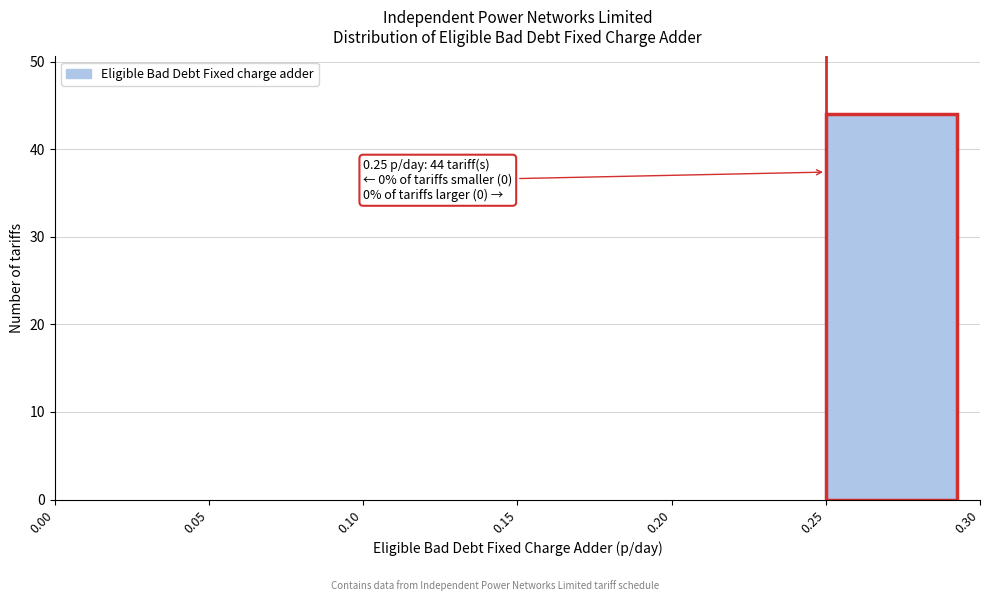

Over which range of the x-axis is the bar tallest?

0.25 to 0.30